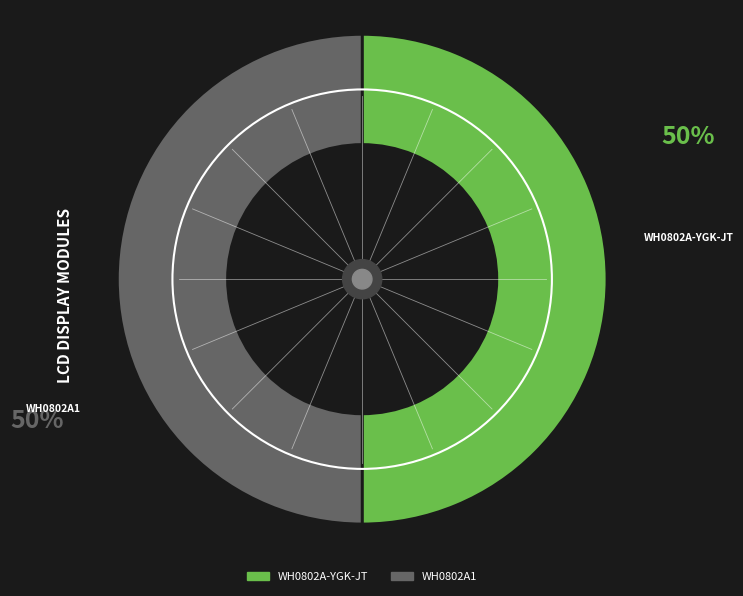

What is the ratio of the value at WH0802A-YGK-JT to the value at WH0802A1?

1.0